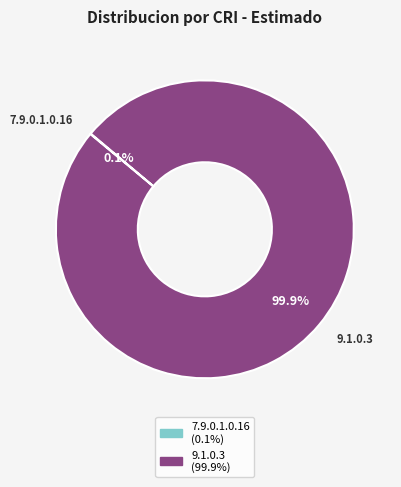

Which category has the biggest portion of the pie?

9.1.0.3